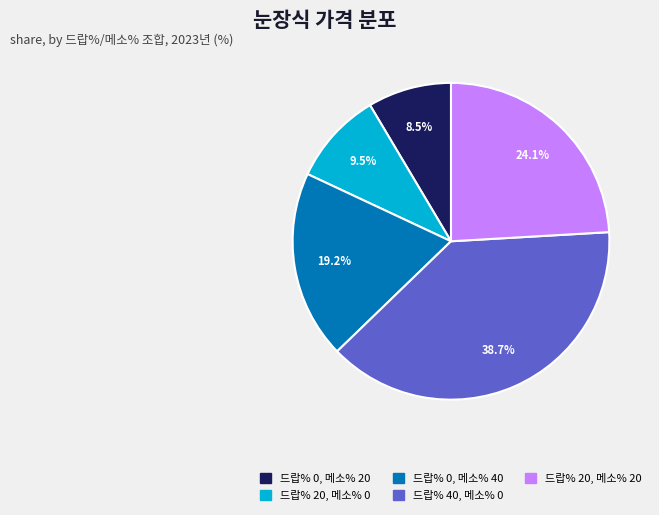

Does 드랍% 40, 메소% 0 account for over 50% of the chart?

No